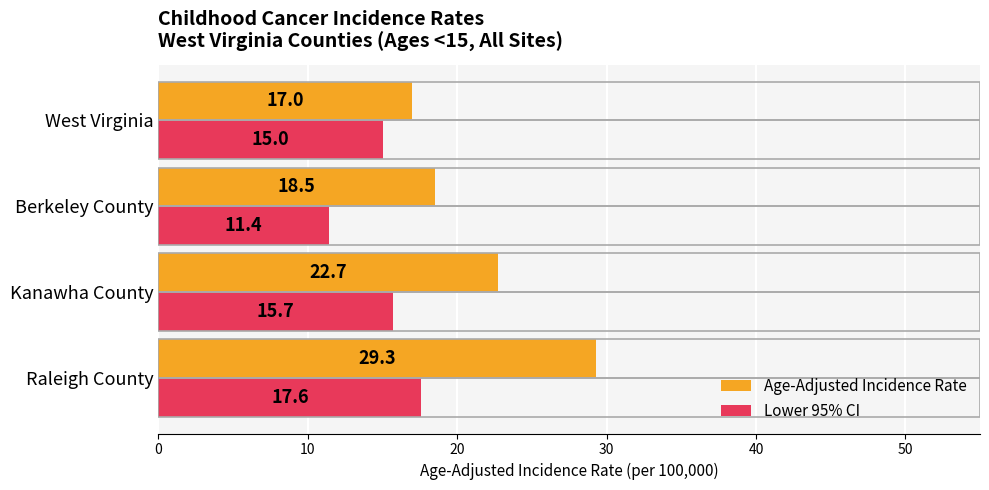

Which series has the largest range (max minus min)?

Age-Adjusted Incidence Rate